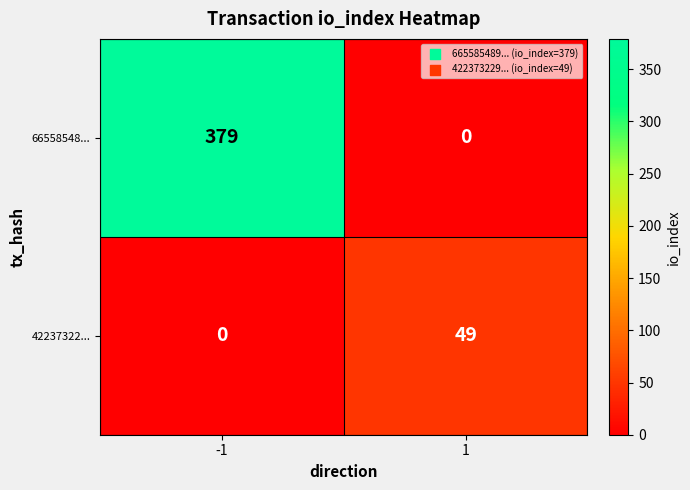

Rank the series by their average value, from lowest to highest.

42237322..., 66558548...